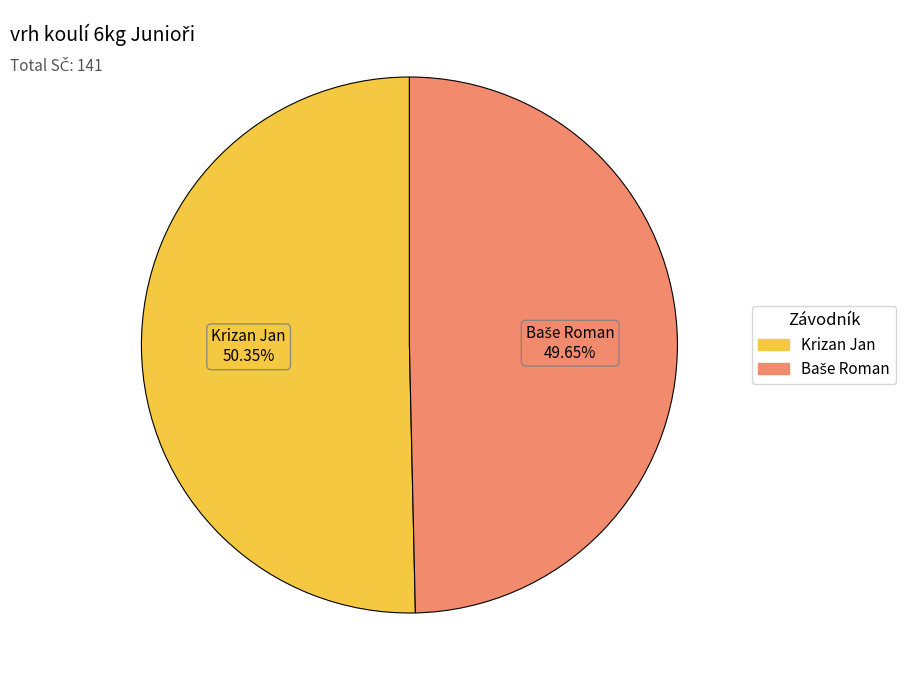

Does any single category account for the majority?

Yes